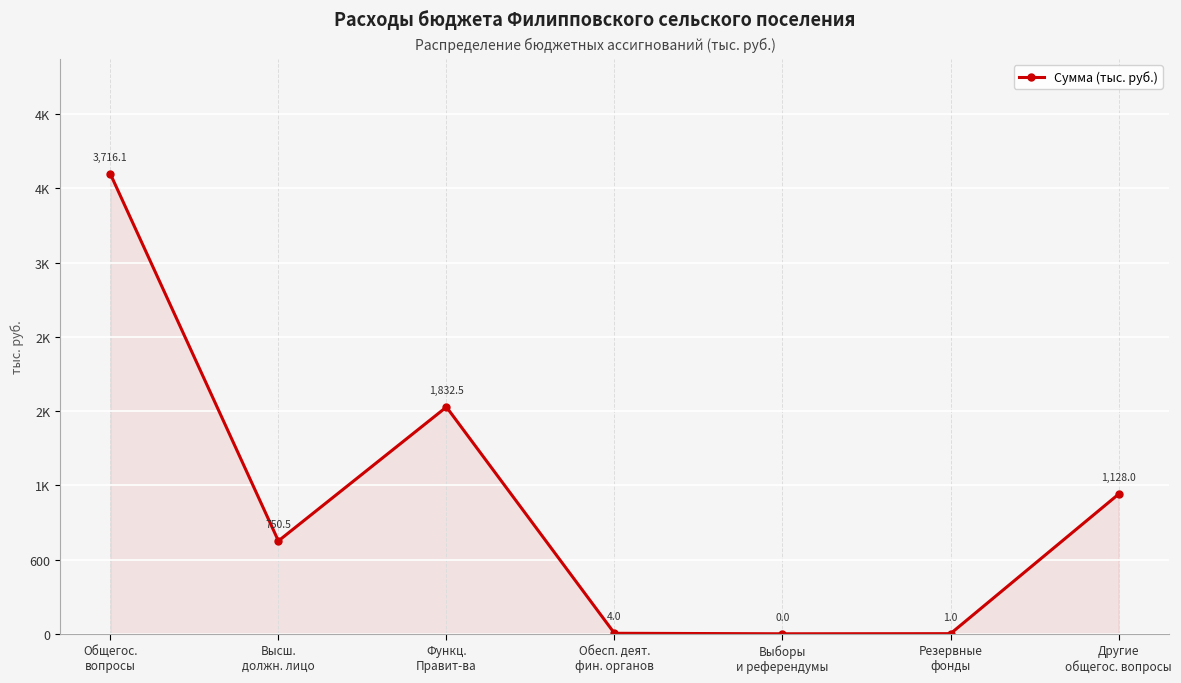

Which category has the lowest value across all series?

Выборы
и референдумы